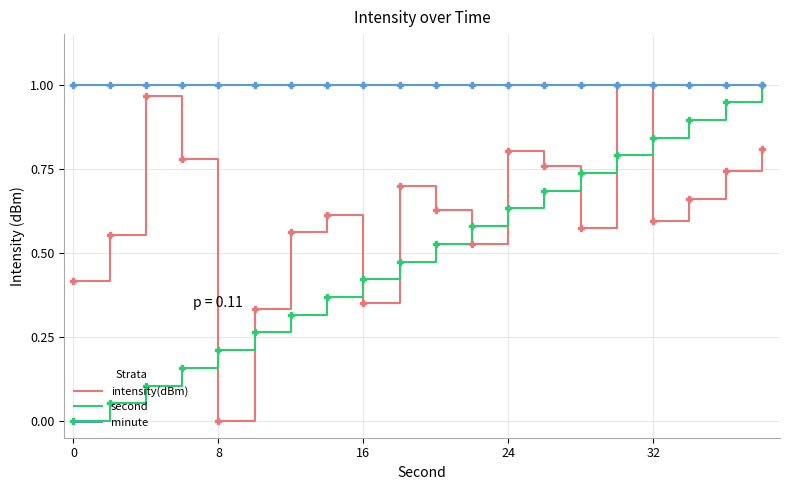

True or false: intensity(dBm) and second cross at least once.

True